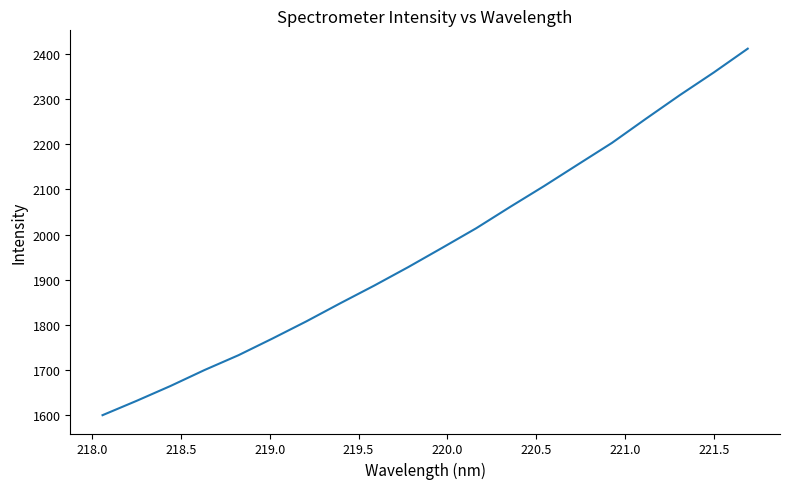

What is the difference between the maximum and minimum values?

810.8